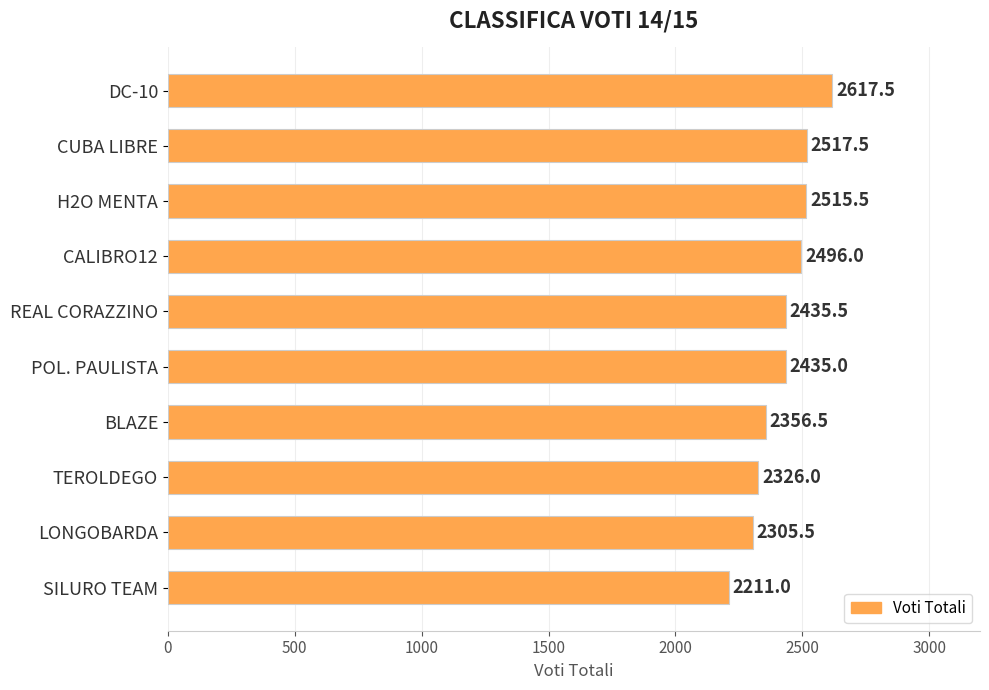

How many distinct data groups are displayed?

1